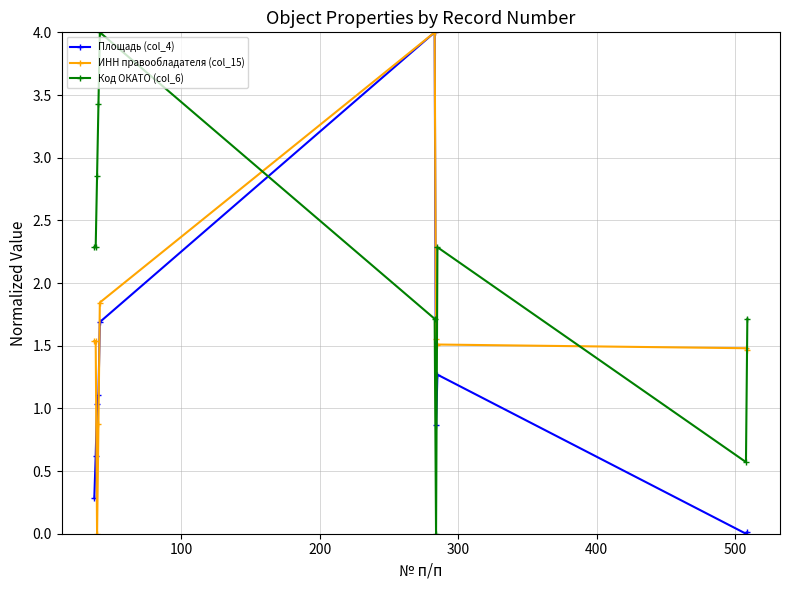

What is the maximum value shown in the chart?

4.0